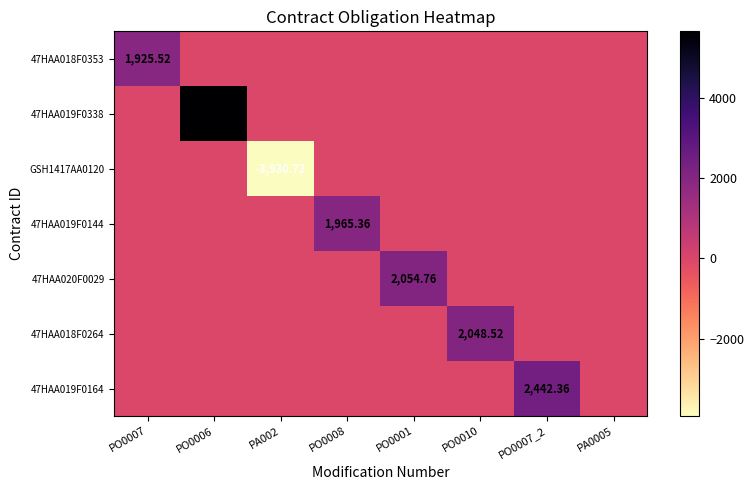

How many positive values does the 47HAA019F0164 series have?

1